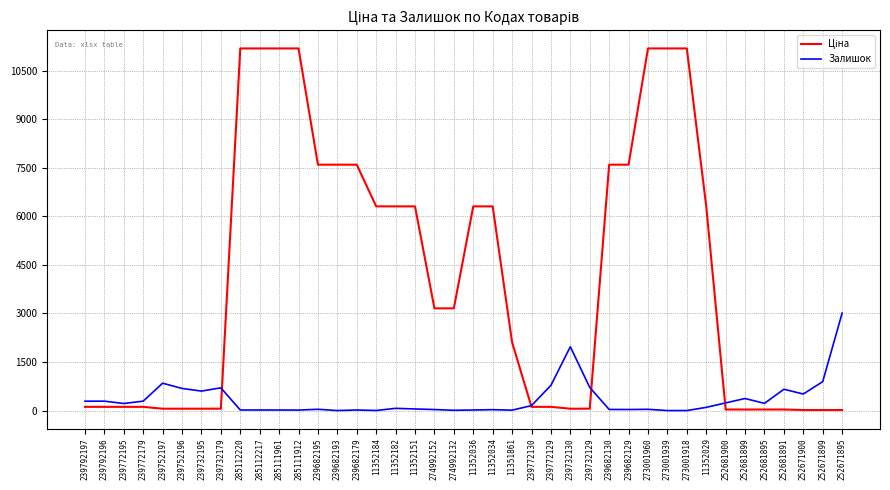

At how many categories does at least one series exceed 5020?

18